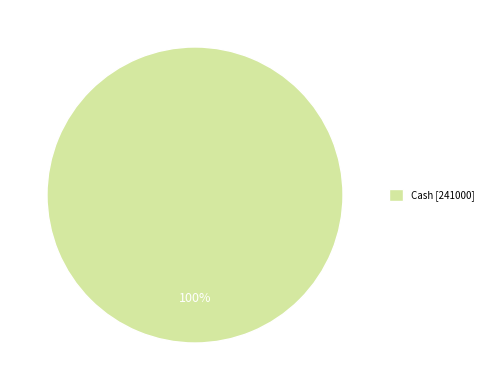

The Cash [241000] slice represents 95% of the pie. True or false?

False